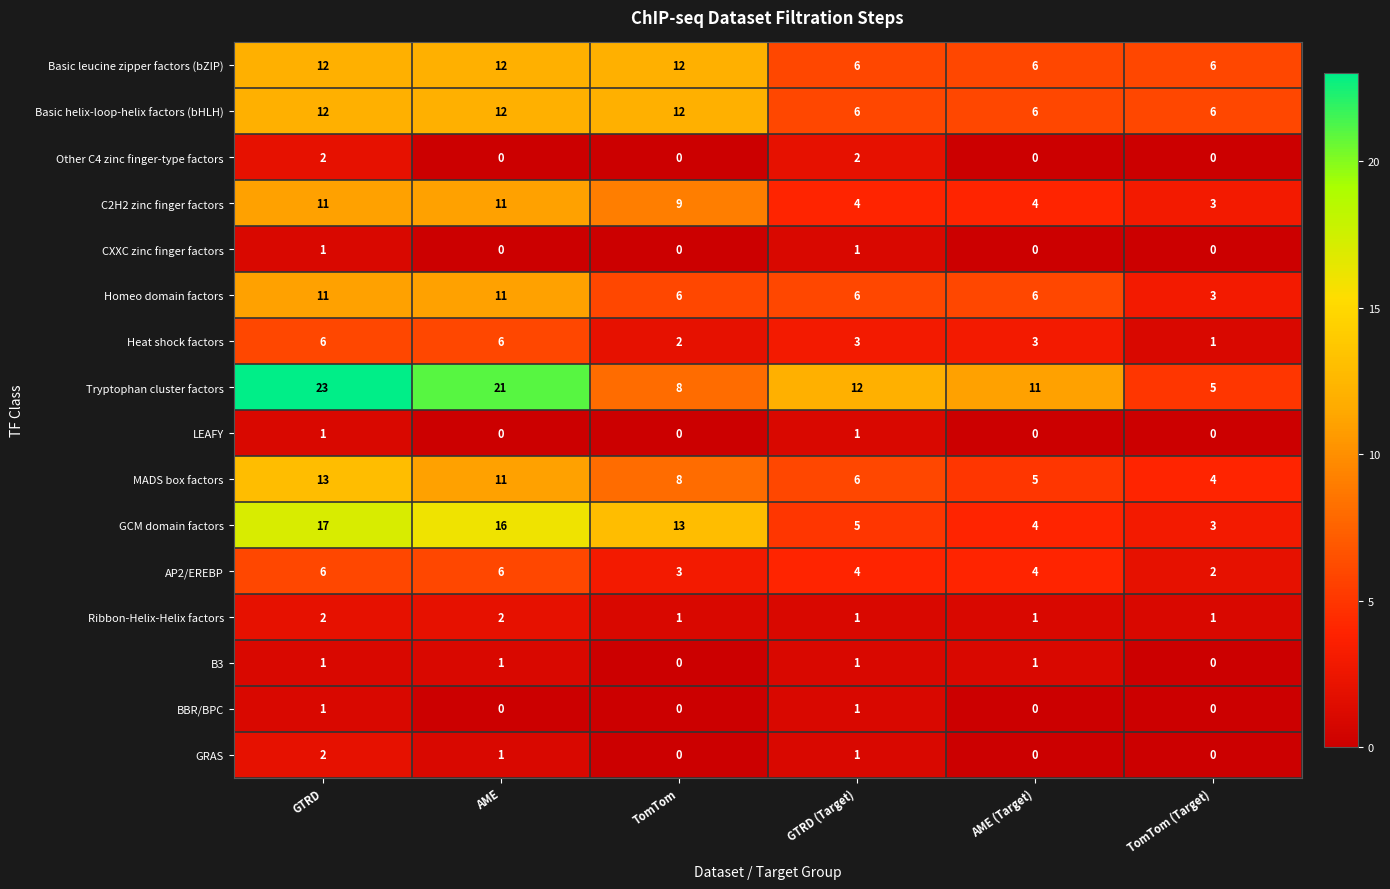

Between GTRD (Target) and AME (Target), which series saw the biggest shift?

Other C4 zinc finger-type factors